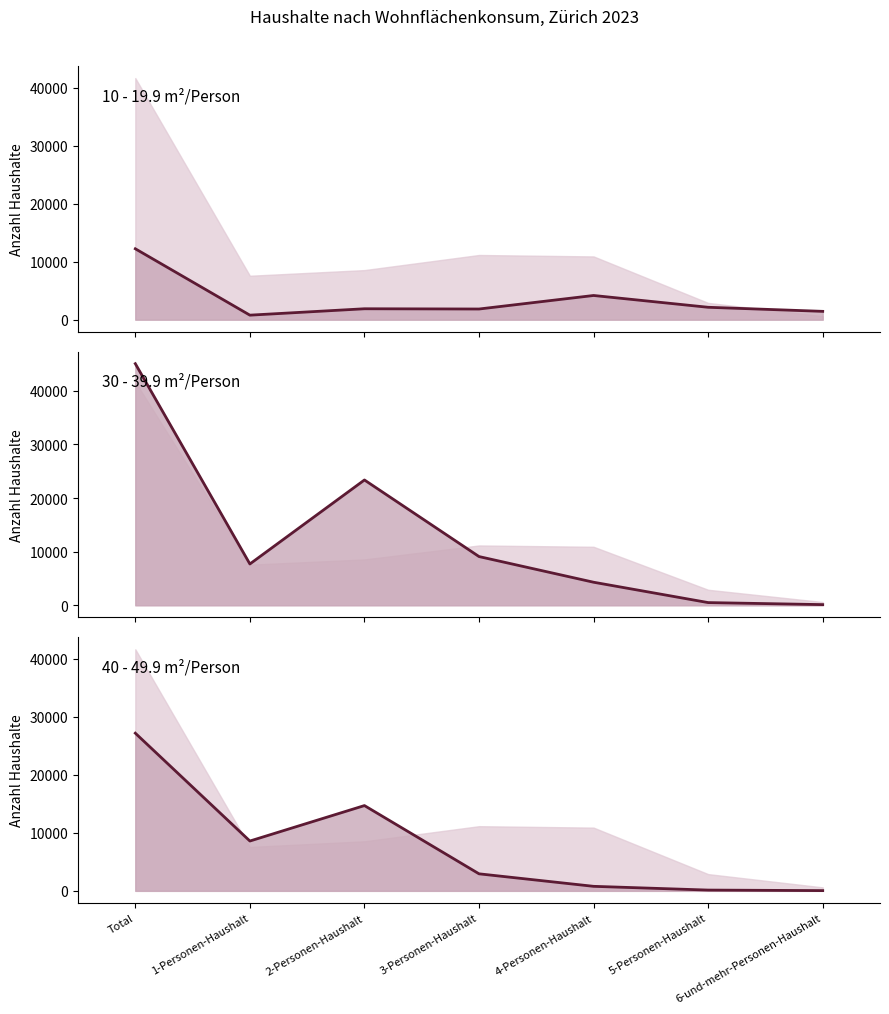

Which category has the highest value in the 40 - 49.9 m2 (line) series?

Total